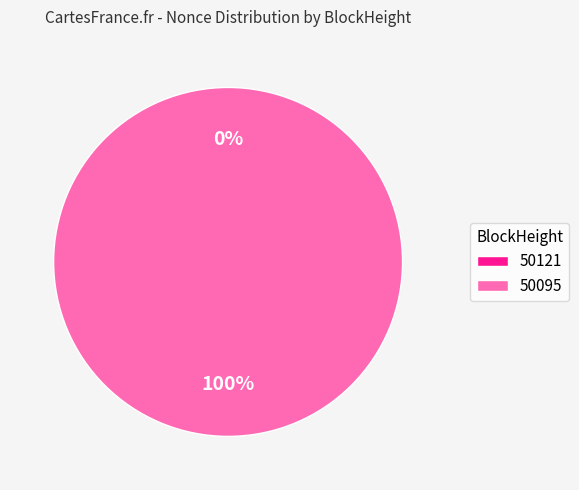

Is it true that 50095 is 100% of the pie?

True